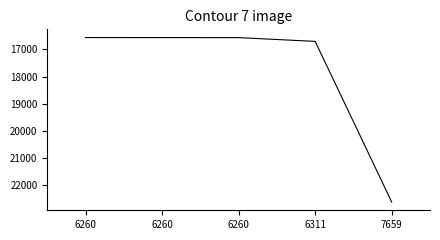

Rank the categories by value from highest to lowest.

7659, 6311, 6260, 6260, 6260